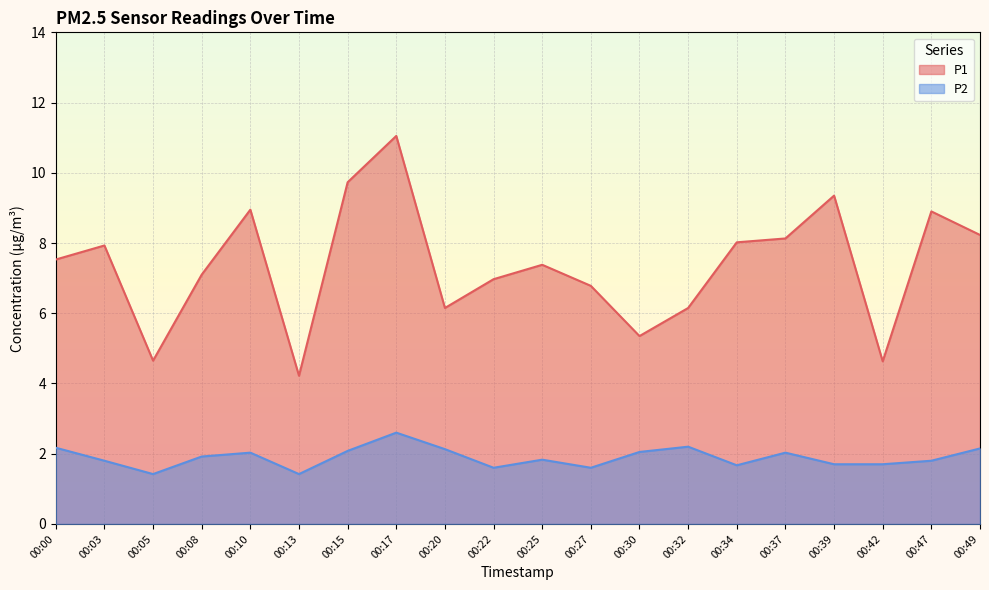

What is the spread (max minus min) of values at 00:27?

5.2